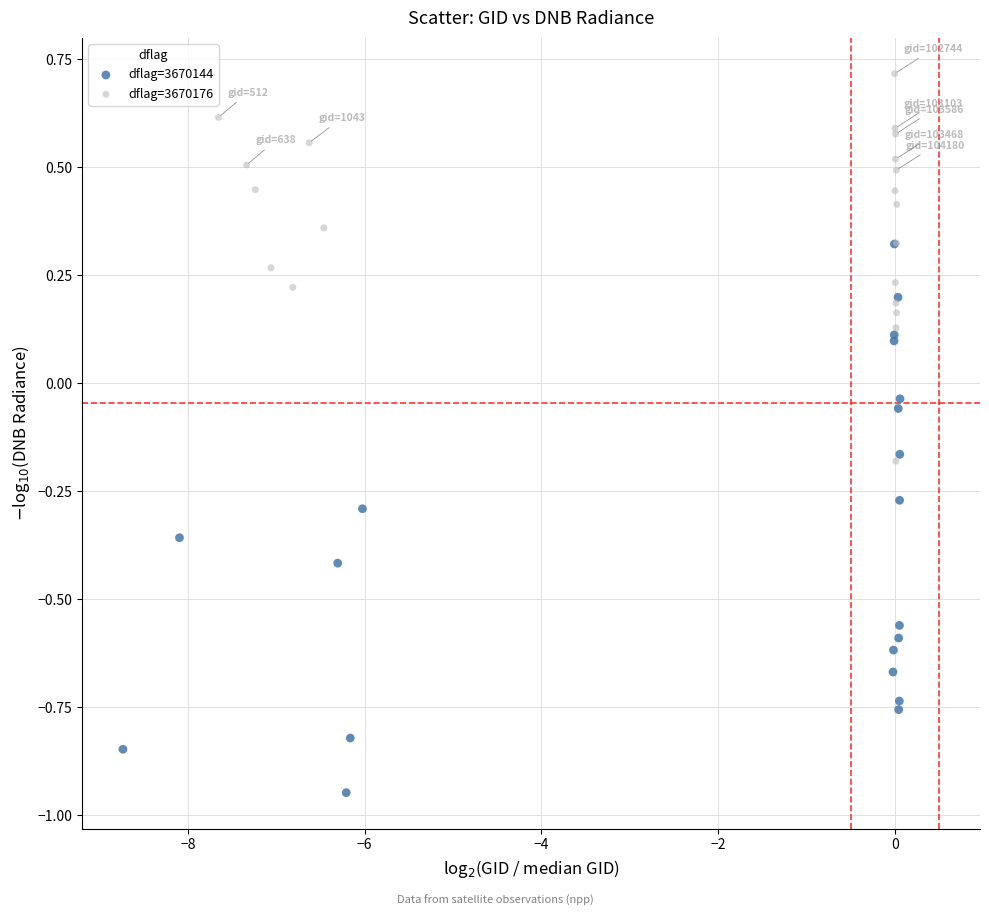

What are all the series names shown in the legend?

dflag=3670144, dflag=3670176